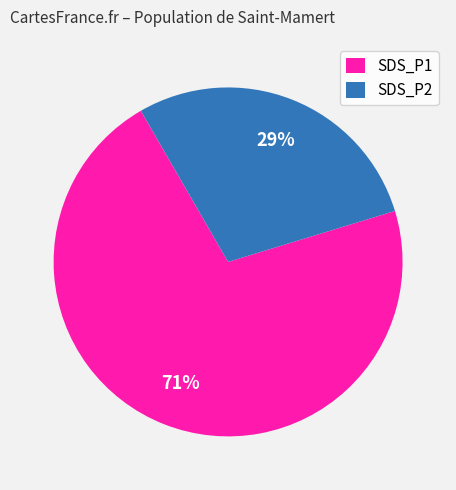

What is the largest slice in the pie chart?

SDS_P1